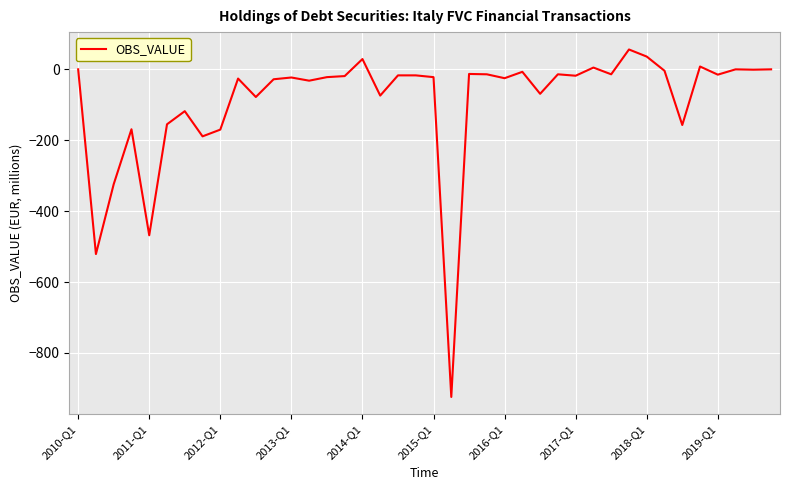

What is the smallest value displayed?

-924